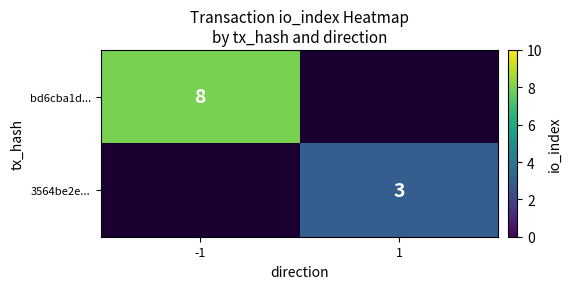

The bd6cba1d... series shows 8 at -1. True or false?

True